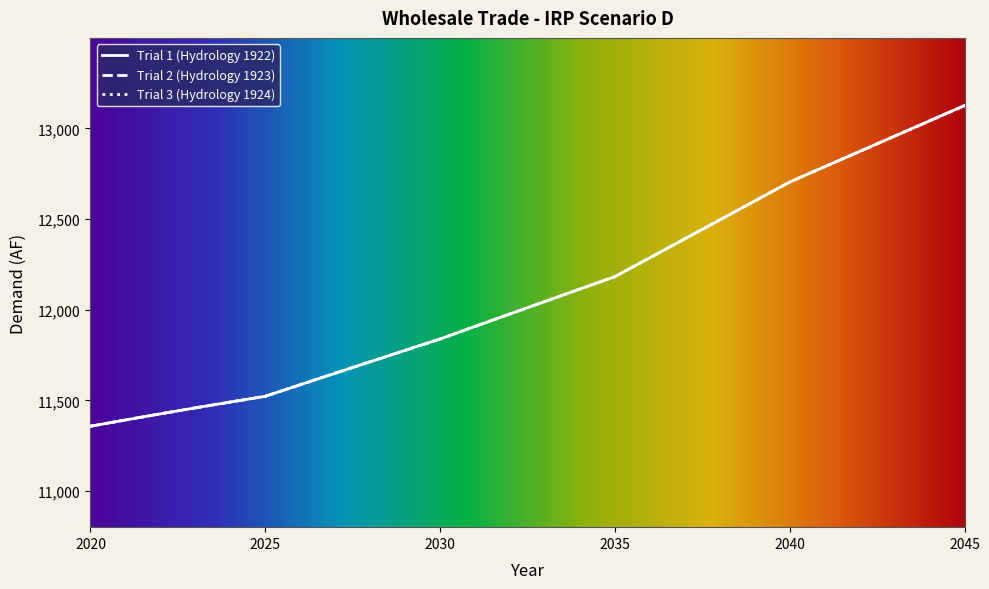

True or false: Trial 3 (Hydrology 1924) has more than 0 points higher than both neighbors.

False